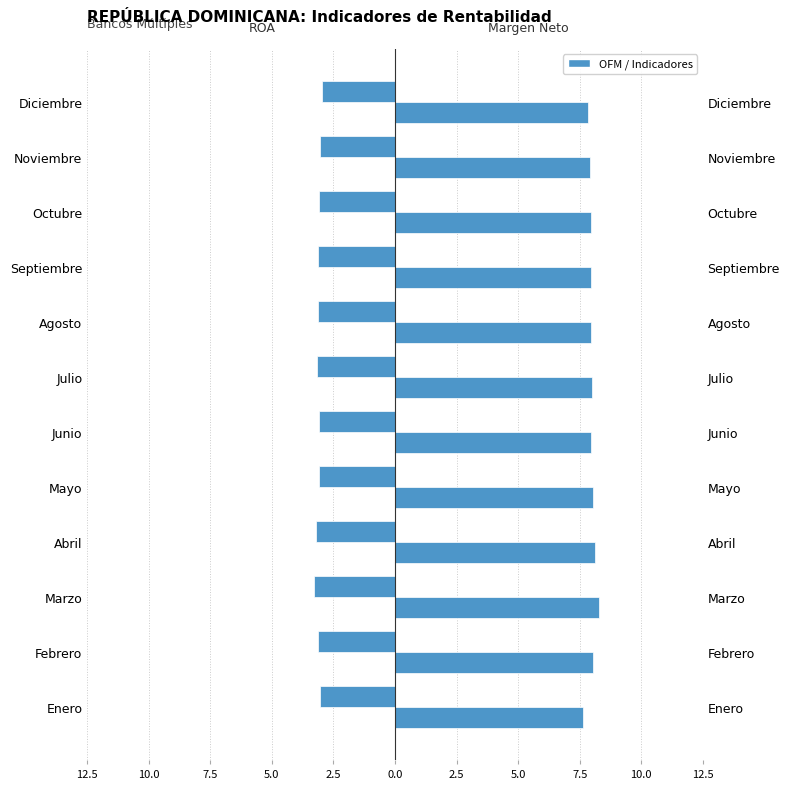

How many bars are there in total?

24